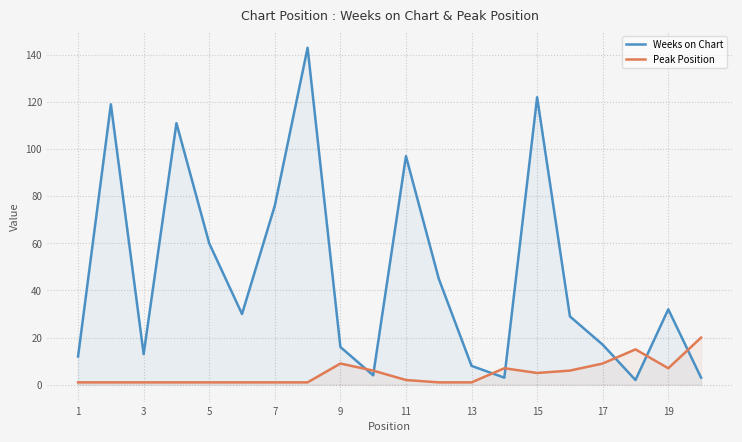

What is the greatest value displayed?

143